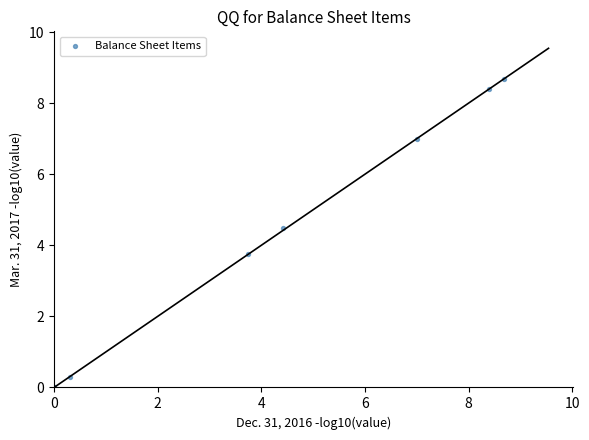

What Y value in the scatter plot is closest to 4?

3.7